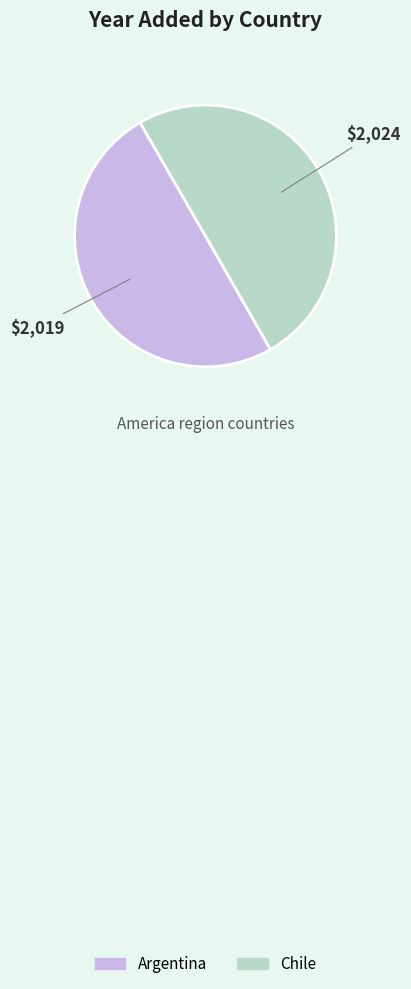

Is the sum of Argentina and Chile greater than half?

Yes